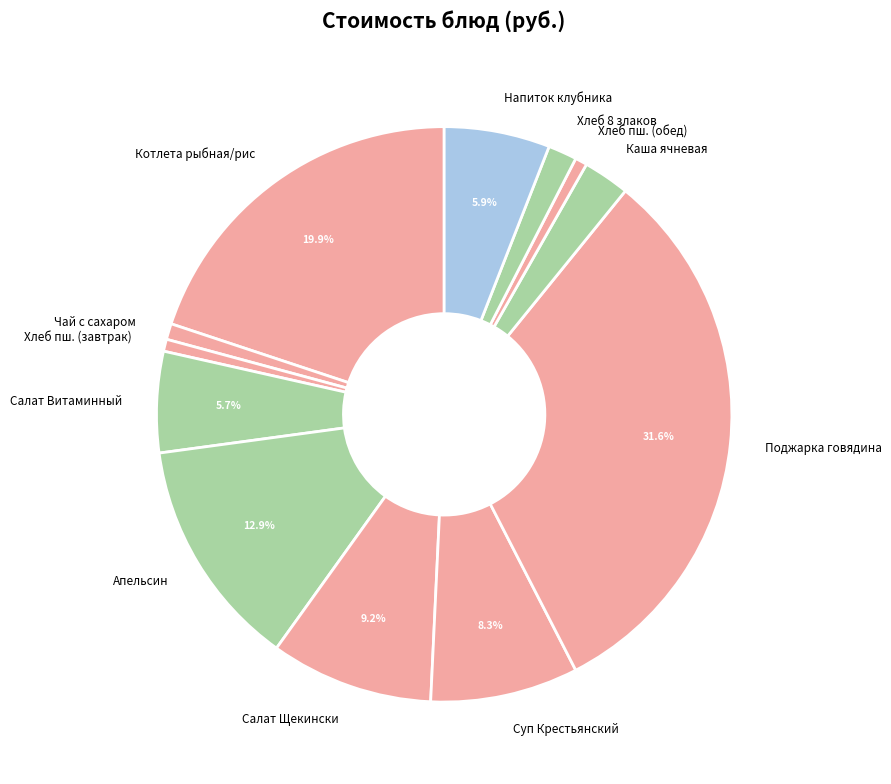

Does Салат Витаминный represent more than half of the total?

No